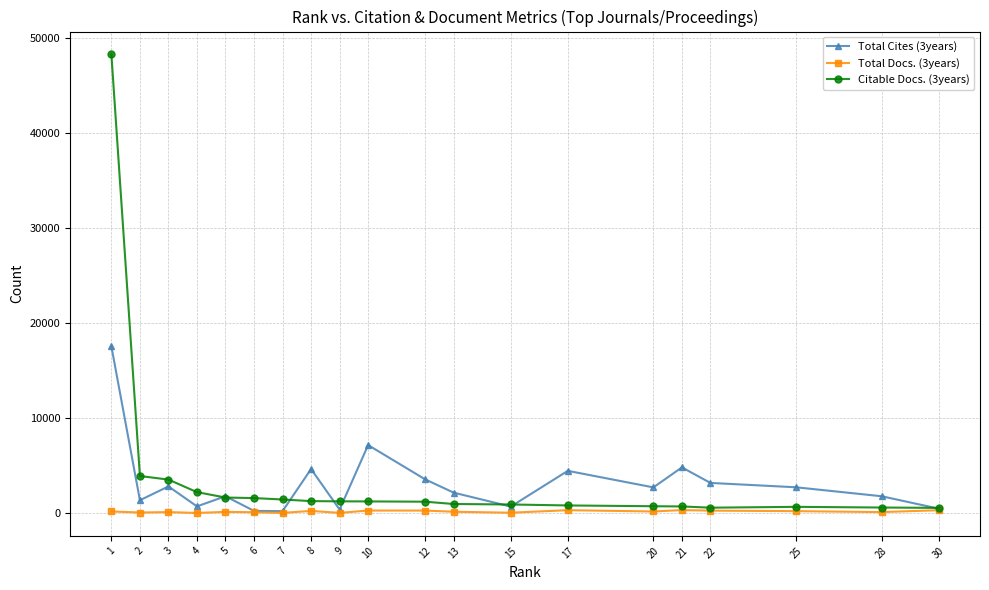

At which category does Total Cites (3years) reach its first local peak?

3